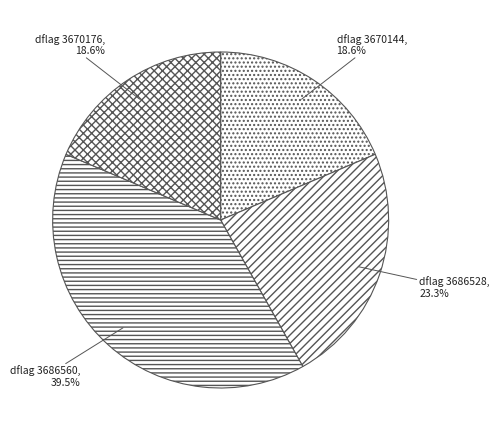

Does any single category account for the majority?

No